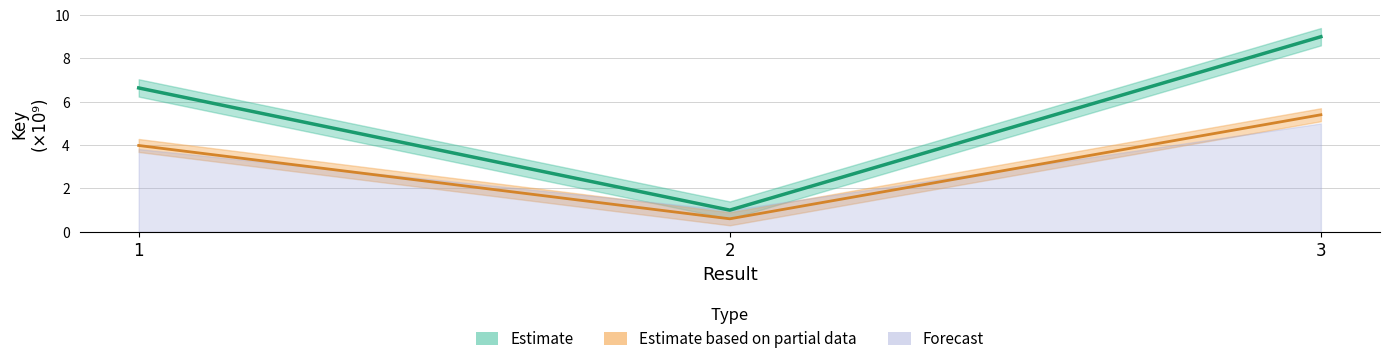

Which category has the lowest value across all series?

2